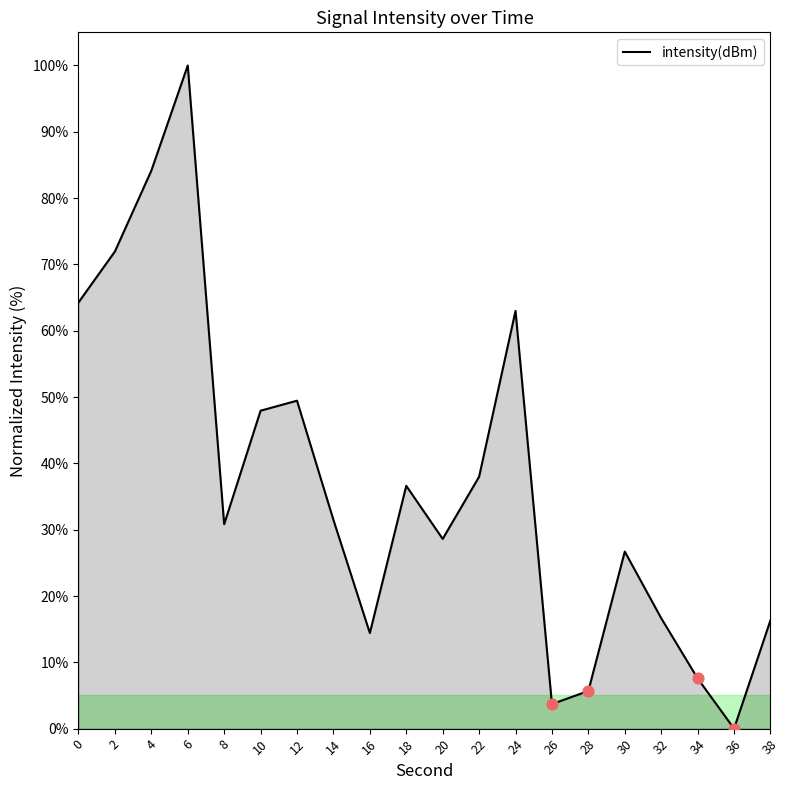

Which has a higher value, 10 or 12?

12